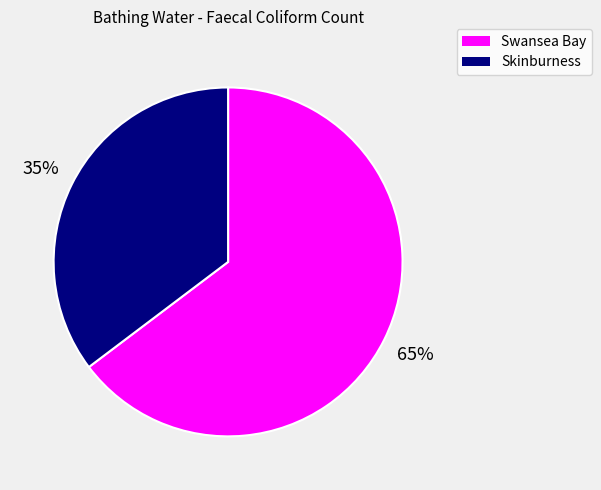

To the nearest percent, what is the combined percentage of Skinburness and Swansea Bay?

100%